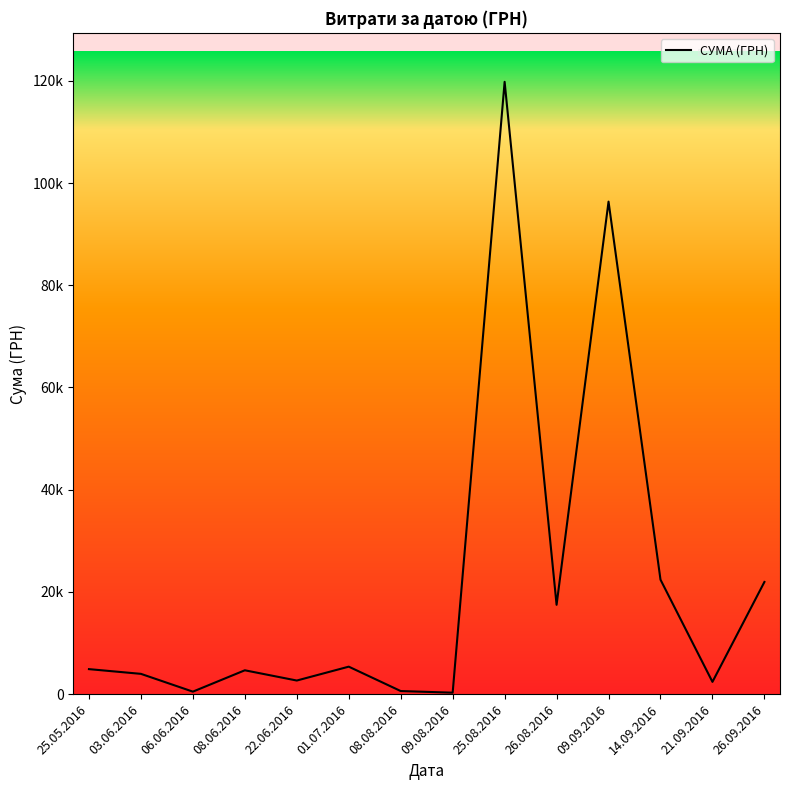

Is this an area chart (filled region under the line)?

No